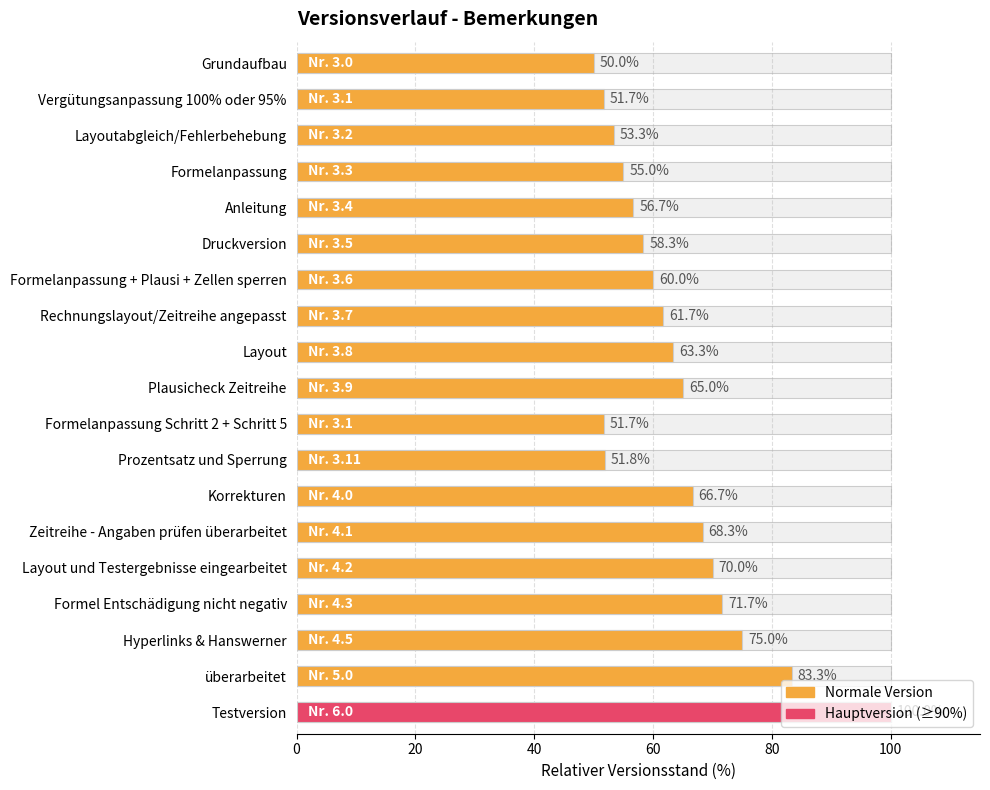

Are the bars grouped side by side (vs. stacked)?

No